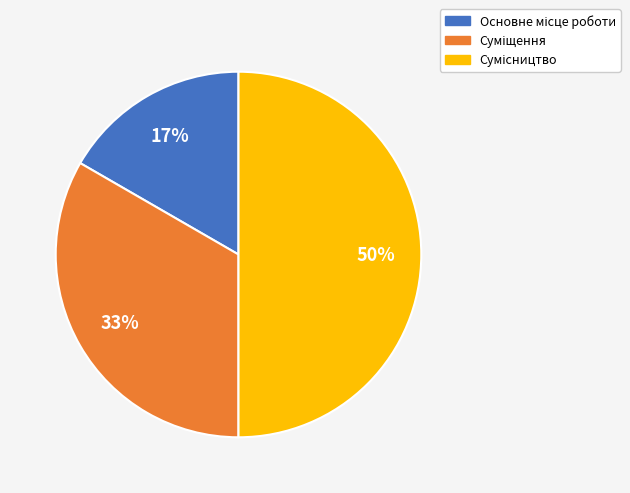

To the nearest percent, what is the average slice percentage?

33%